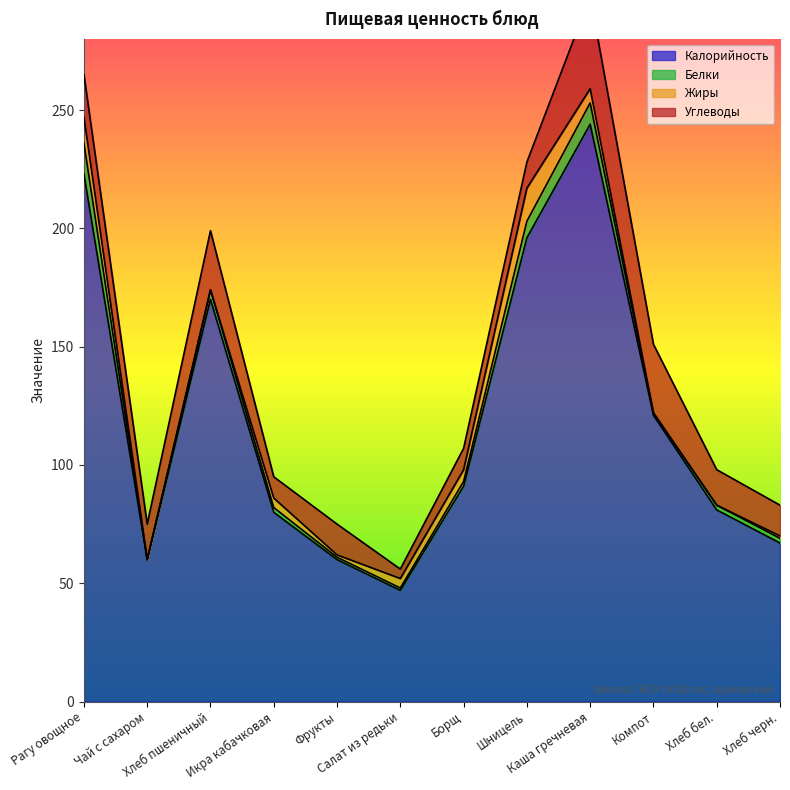

How many data points does each series have?

12